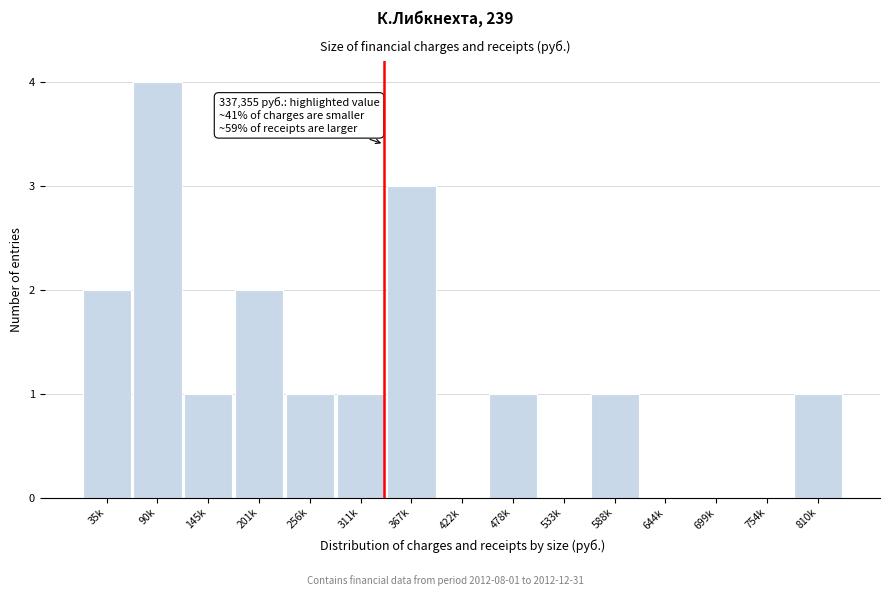

Reading right to left, list all the values displayed in this chart.

810k=1	754k=0	699k=0	644k=0	588k=1	533k=0	478k=1	422k=0	367k=3	311k=1	256k=1	201k=2	145k=1	90k=4	35k=2